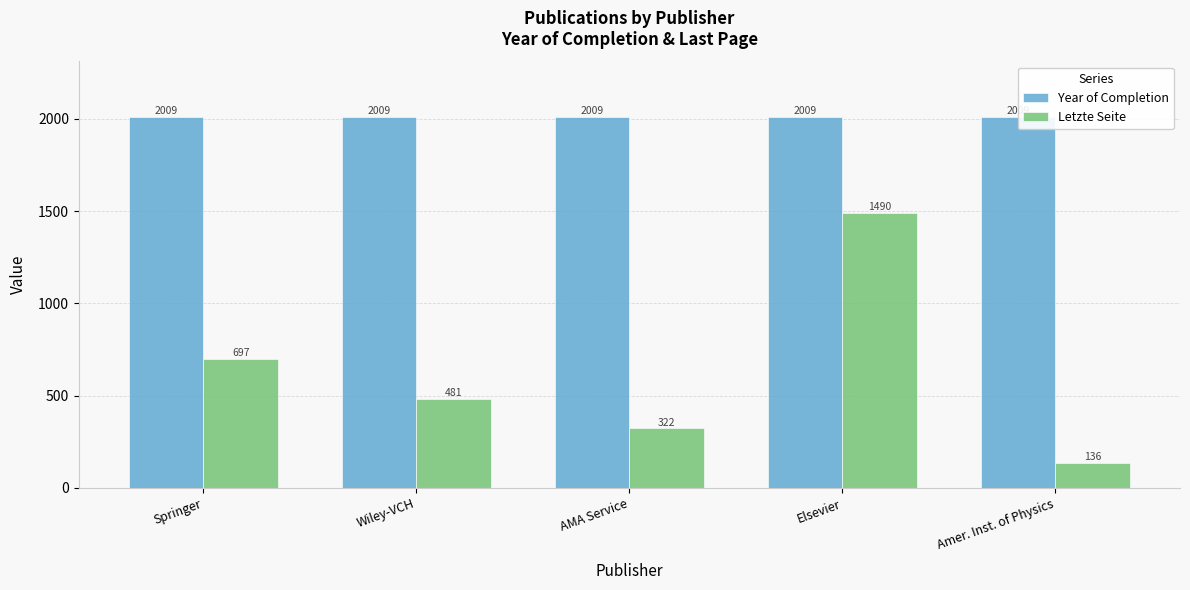

Reading right to left, what are all the values shown in this chart?

Year of Completion: Amer. Inst. of Physics=2009	Elsevier=2009	AMA Service=2009	Wiley-VCH=2009	Springer=2009
Letzte Seite: Amer. Inst. of Physics=136	Elsevier=1490	AMA Service=322	Wiley-VCH=481	Springer=697